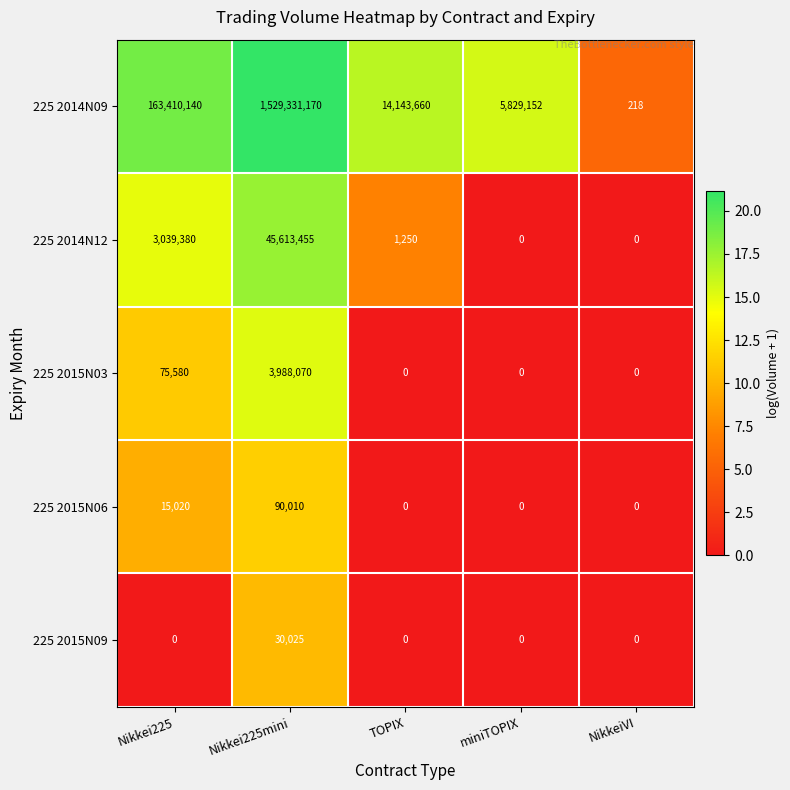

Which series has the largest total across all categories?

225 2014N09